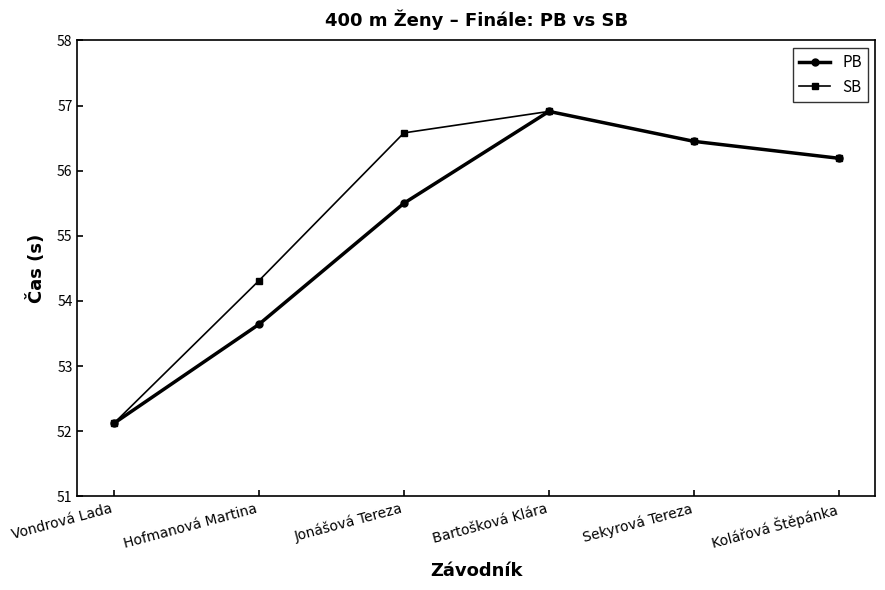

Which label corresponds to the smallest value in the chart?

Vondrová Lada